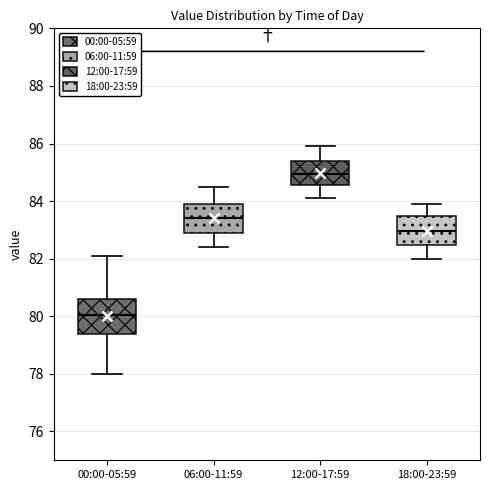

Where is the lower edge of the box for 00:00-05:59 on the y-axis? The values are not printed on the chart, so give them approximately, as read against the axis.

79.4